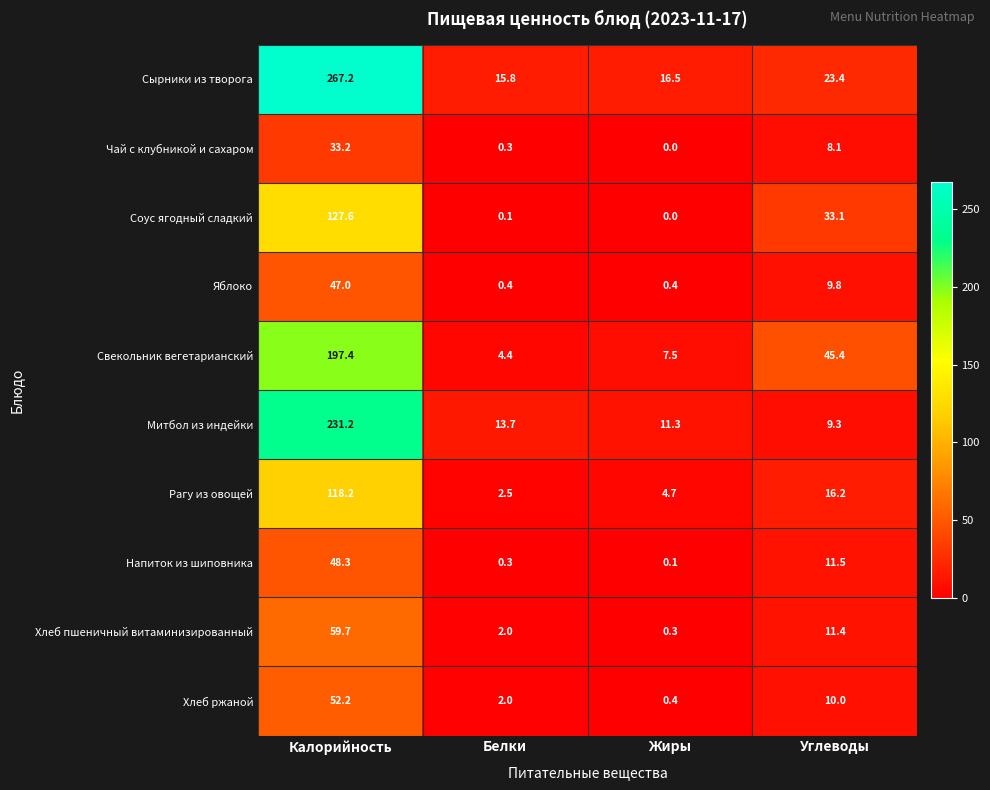

Which series has the widest spread of values?

Сырники из творога